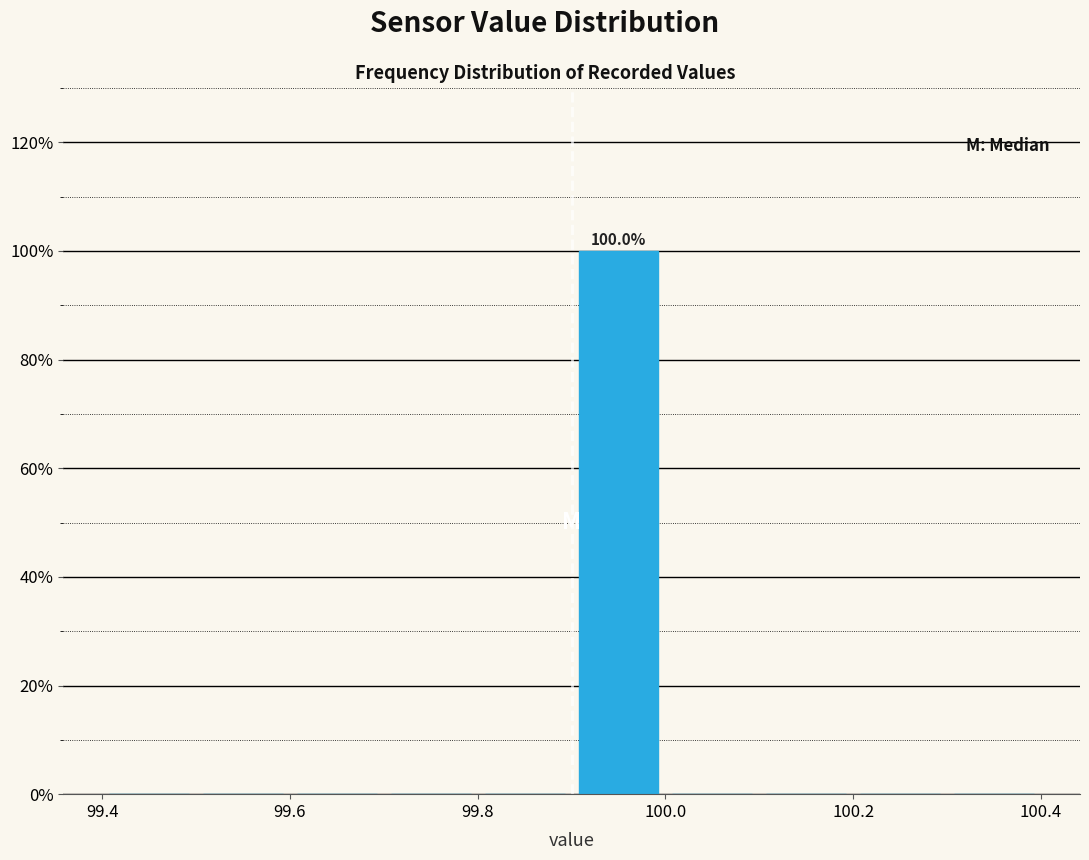

Over which range of the x-axis is the bar tallest?

99.9 to 100.0